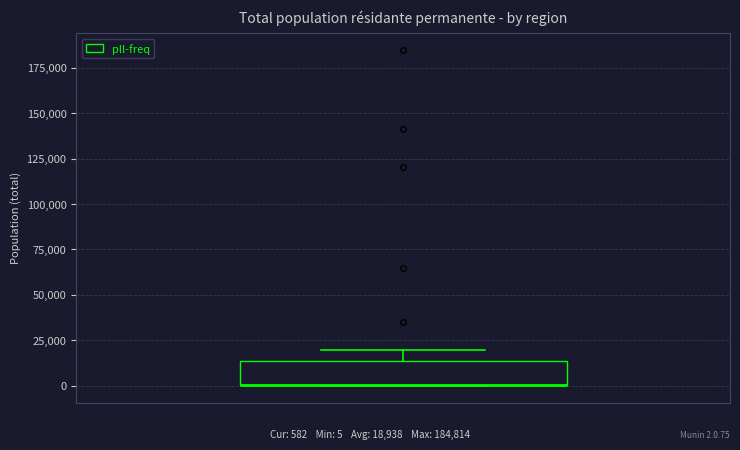

Read this box plot against the y-axis: the position of the median line, the range covered by the box, and the ends of both whiskers. The values are not printed on the chart, so give them approximately, as read against the axis.

median 0 (drawn on the box's lower edge), box 0 to 15000, whiskers 0 to 20000